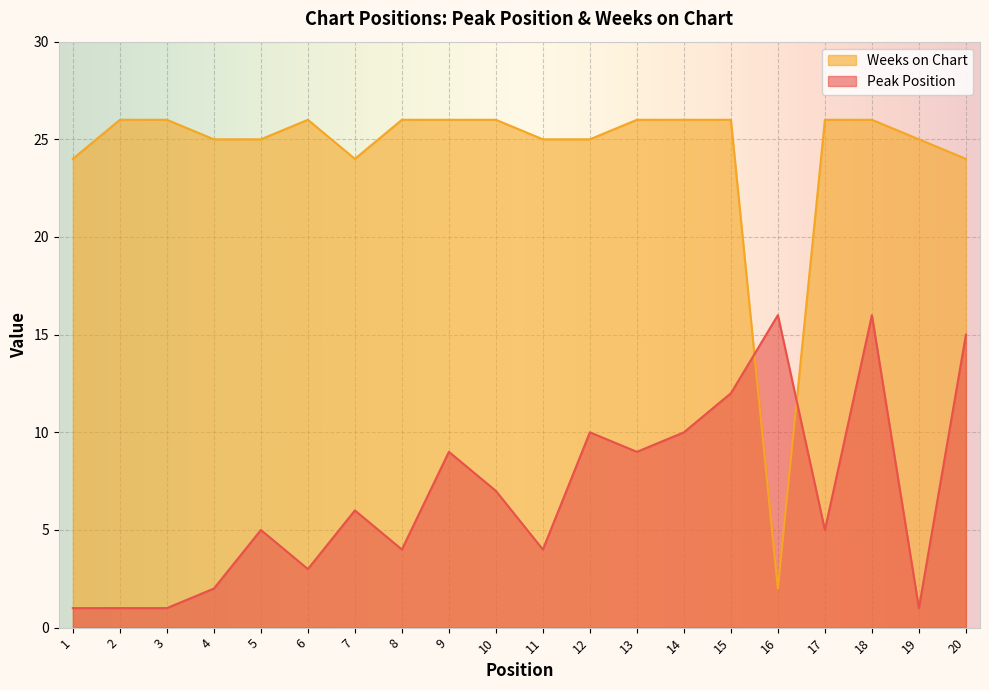

Rank the series at 1 from highest to lowest value.

Weeks on Chart, Peak Position